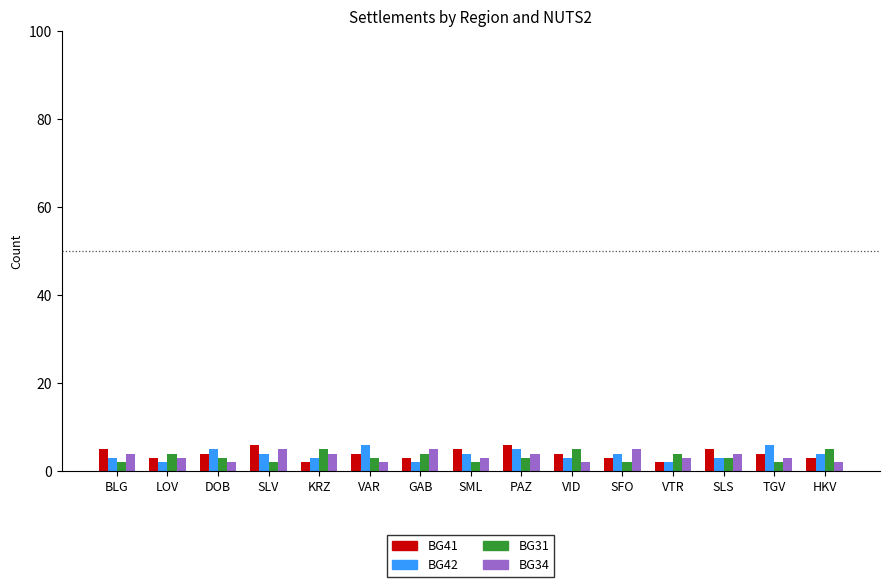

Is it true that BG41 equals 7 at DOB?

False